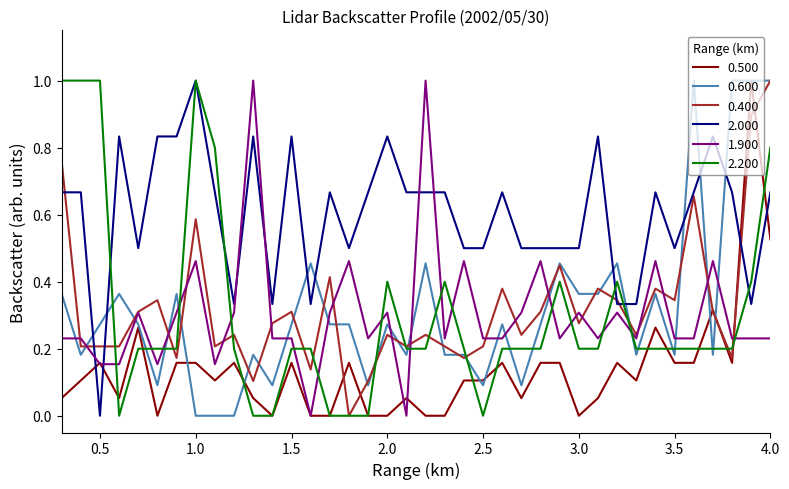

Count the number of categories in the chart.

38